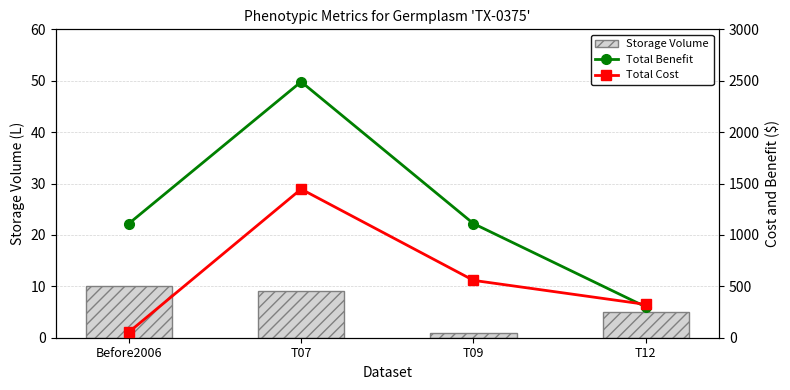

What is the approximate value of Total Benefit at T12?

300